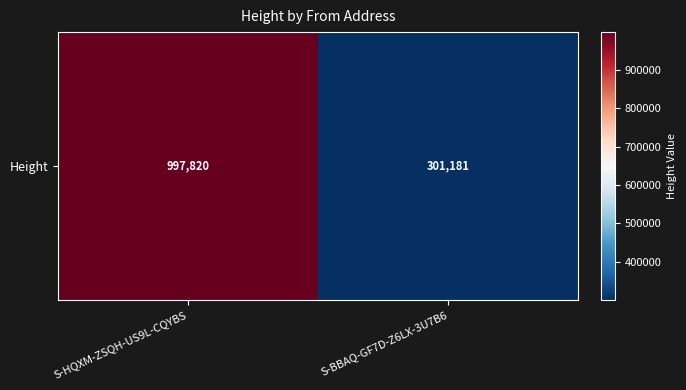

What is the minimum value shown in the chart?

301181